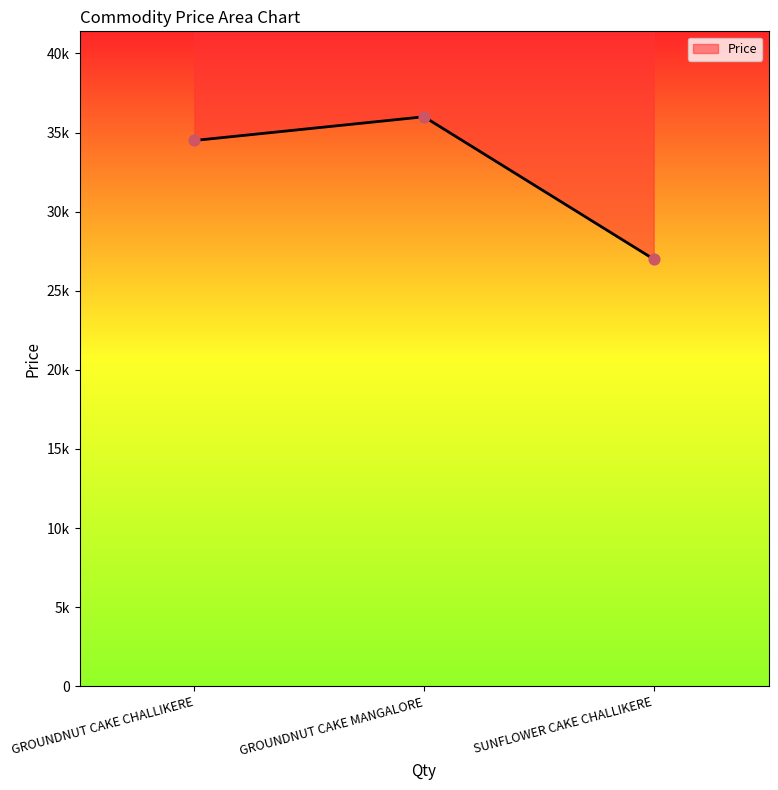

What is the ratio of the value at SUNFLOWER CAKE CHALLIKERE to the value at GROUNDNUT CAKE MANGALORE?

0.8